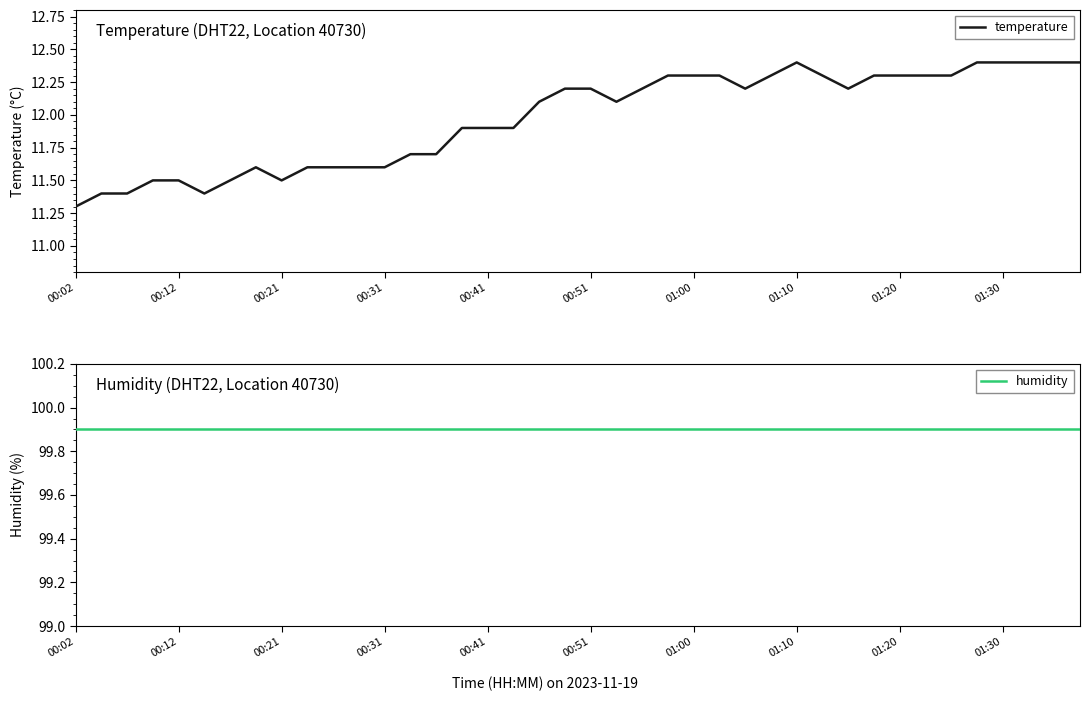

Rank the series by their maximum value, from highest to lowest.

humidity, temperature